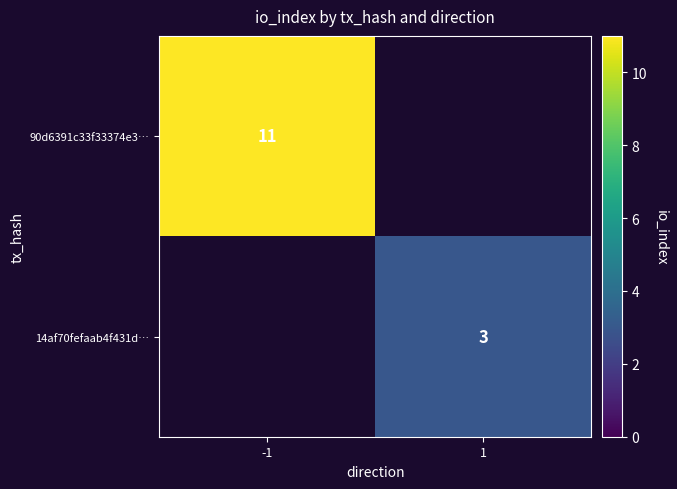

The 14af70fefaab4f431d… series shows 4 at 1. True or false?

False